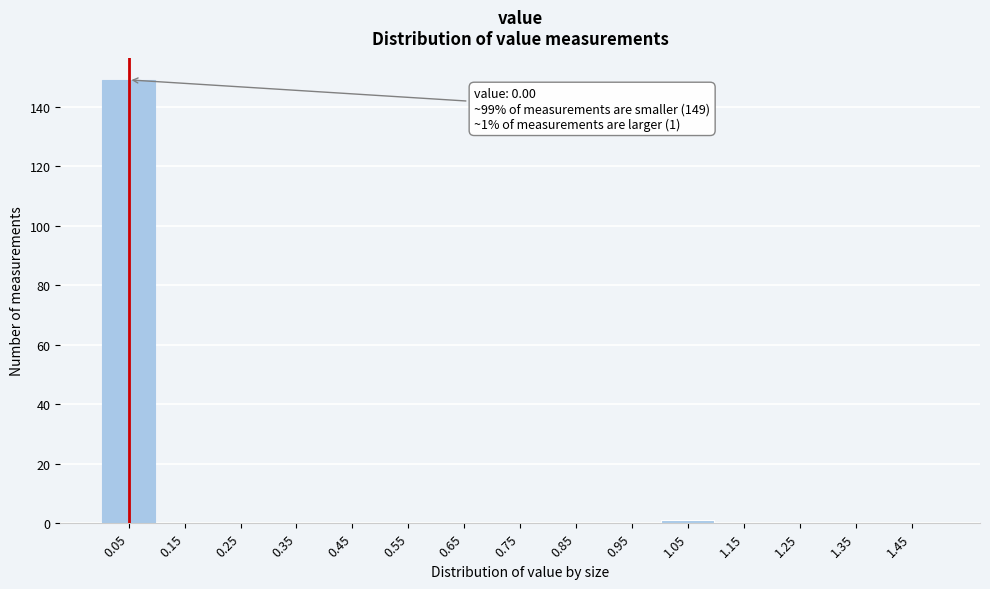

Which range on the x-axis has the tallest bar?

0.0 to 0.1